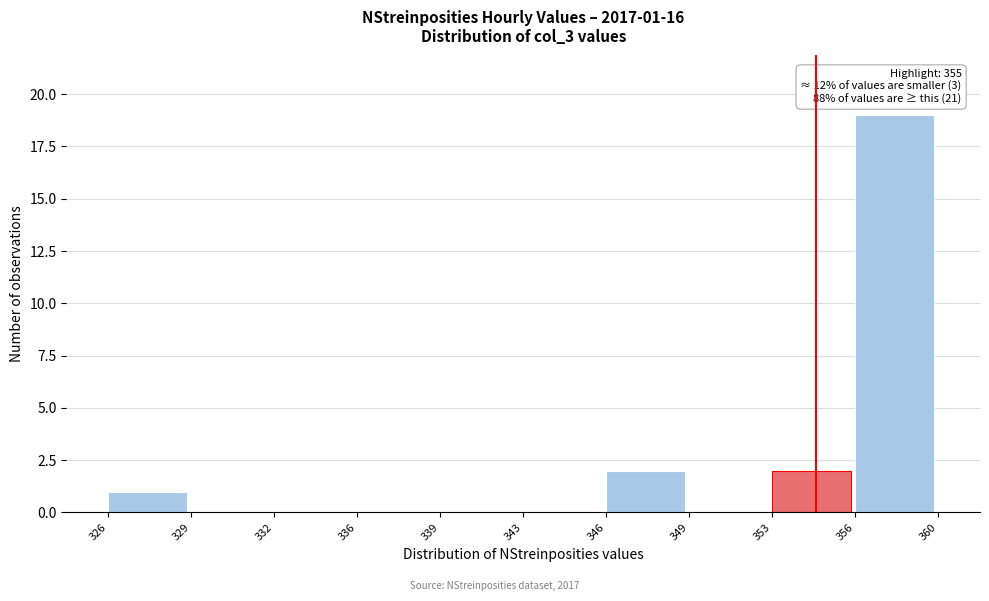

Reading left to right, what are all the values shown in this chart?

326=1	329=0	332=0	336=0	339=0	343=0	346=2	349=0	353=2	356=19